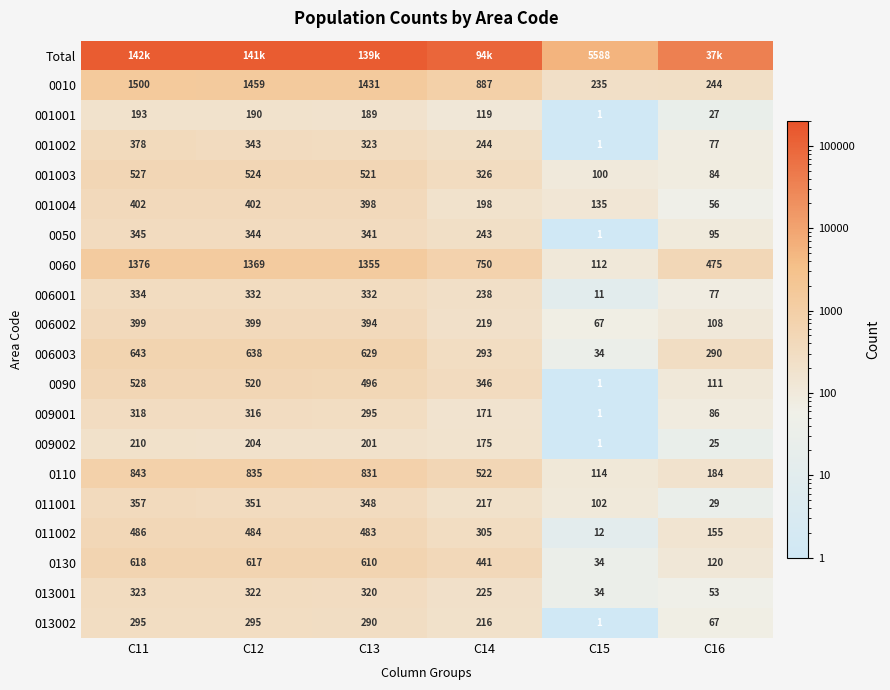

What value does the 011002 series have at C12, to the nearest 50?

500